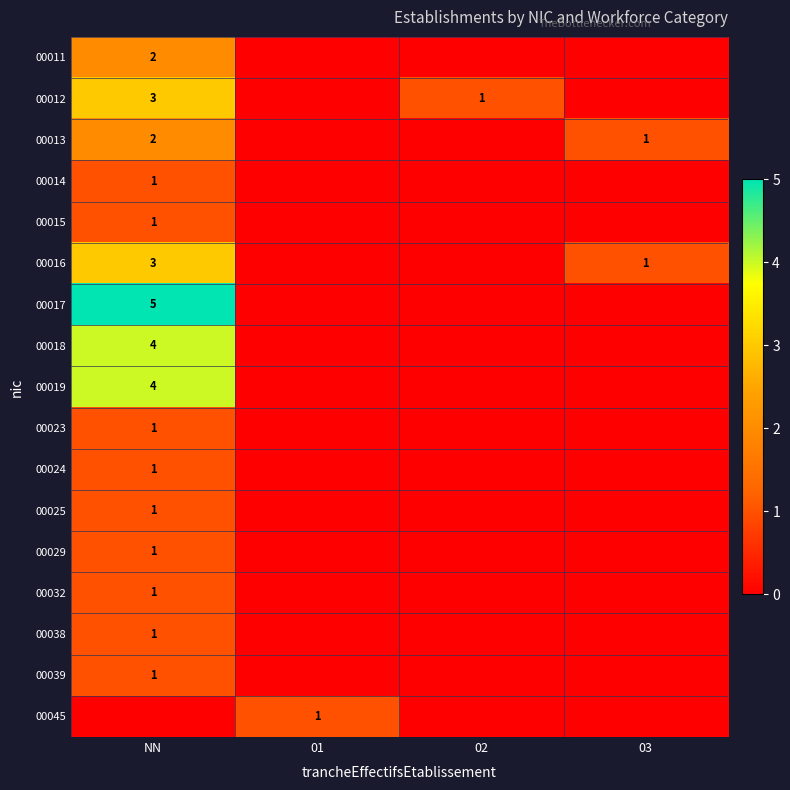

Which has a higher value, NN or 01?

NN